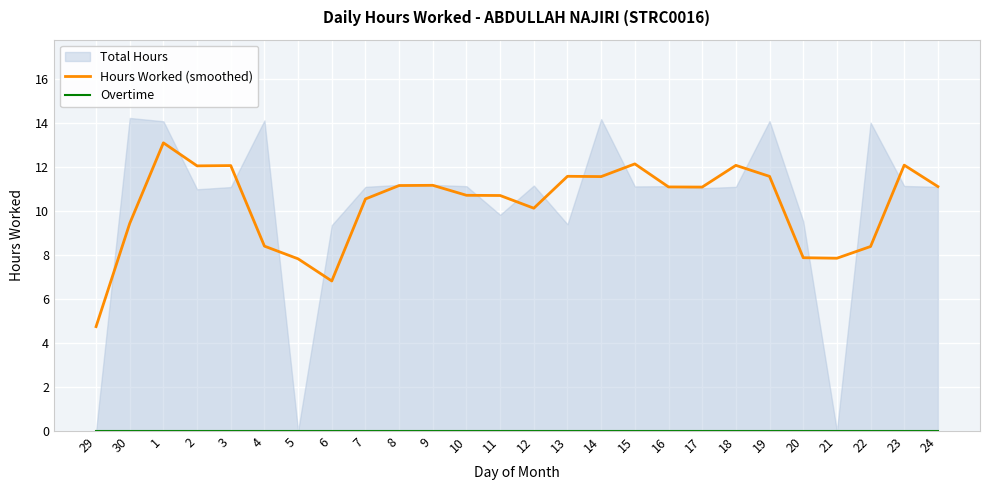

At which category is the sum across all series the highest?

1